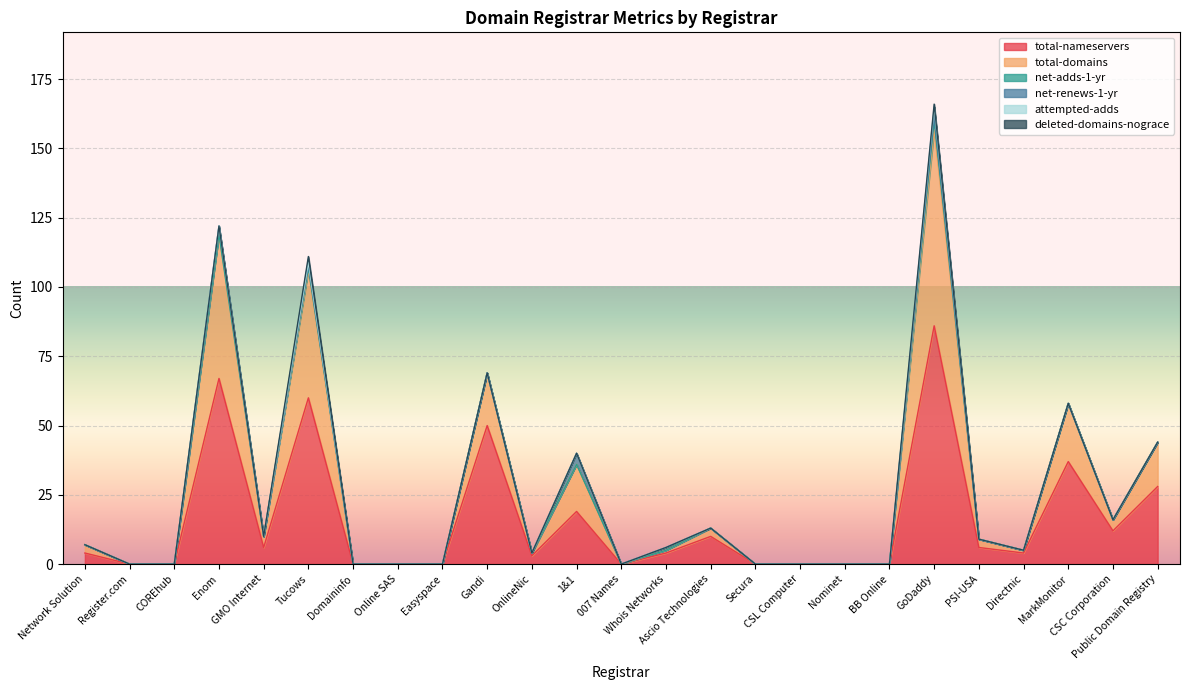

The net-adds-1-yr series shows 3 at GoDaddy. True or false?

True